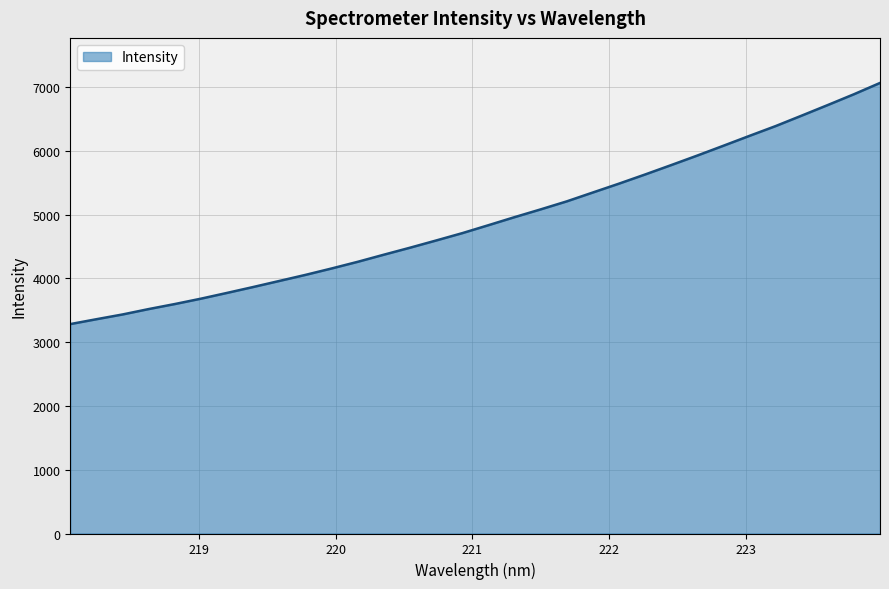

What is the smallest value displayed?

3282.5